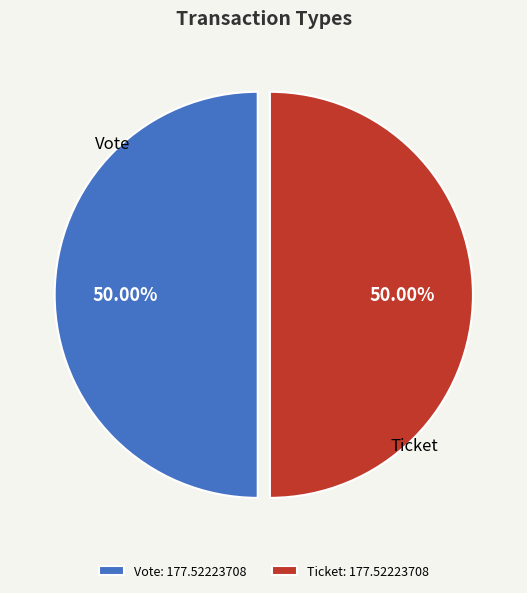

Approximately how many times larger is the value at Ticket: 177.52223708 compared to Vote: 177.52223708?

1.0